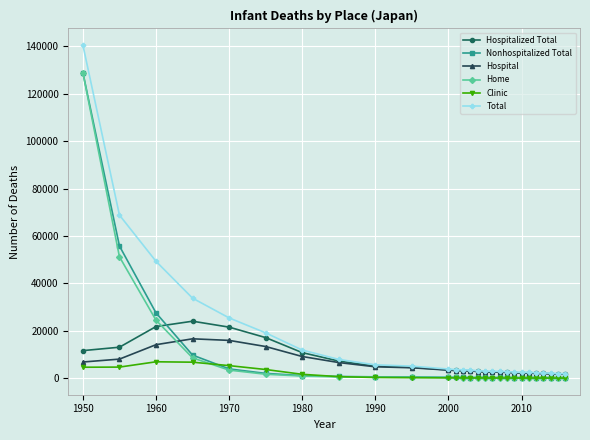

Which series has the largest total across all categories?

Total